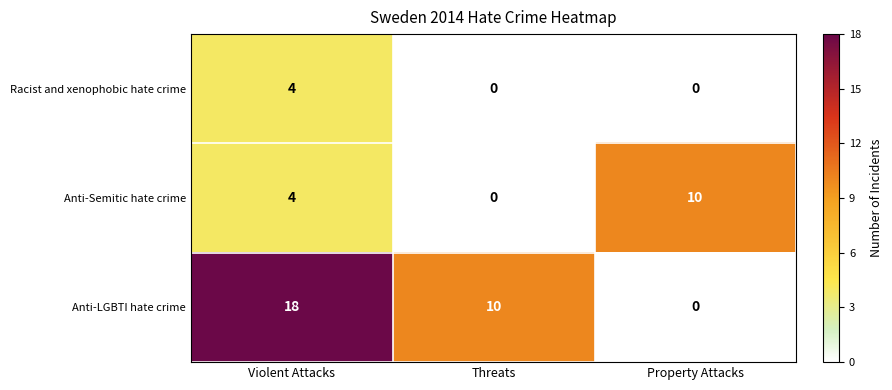

What is the sum of all Racist and xenophobic hate crime values?

4